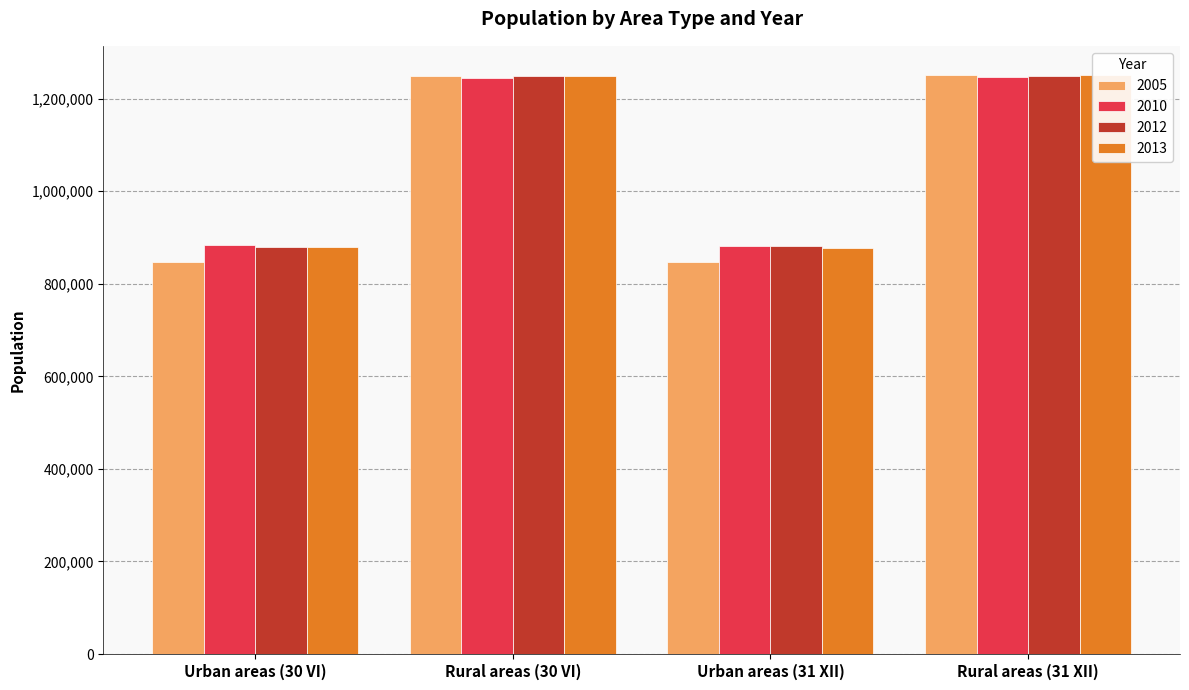

What is the difference between the highest and lowest values at Rural areas (31 XII)?

5751